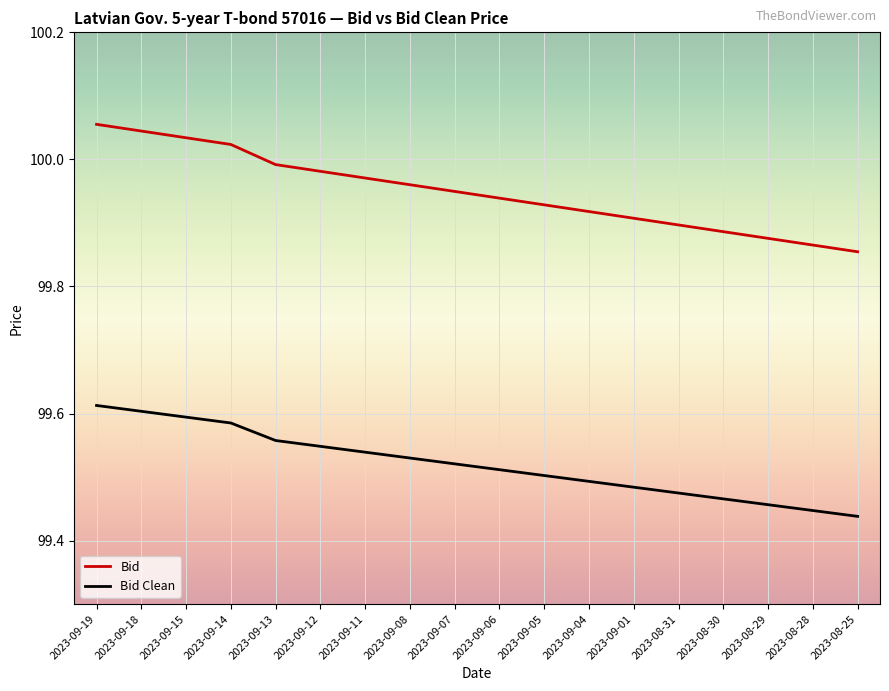

True or false: Bid Clean has more than 2 points higher than both neighbors.

False